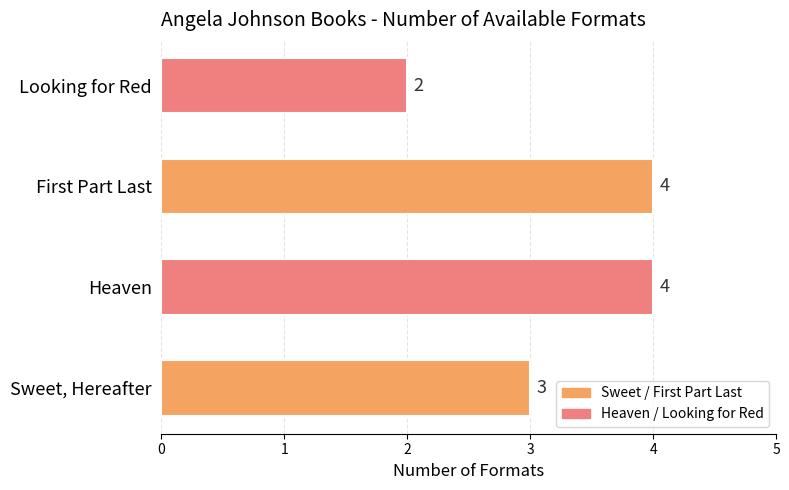

Between Sweet, Hereafter and Heaven, which is larger?

Heaven